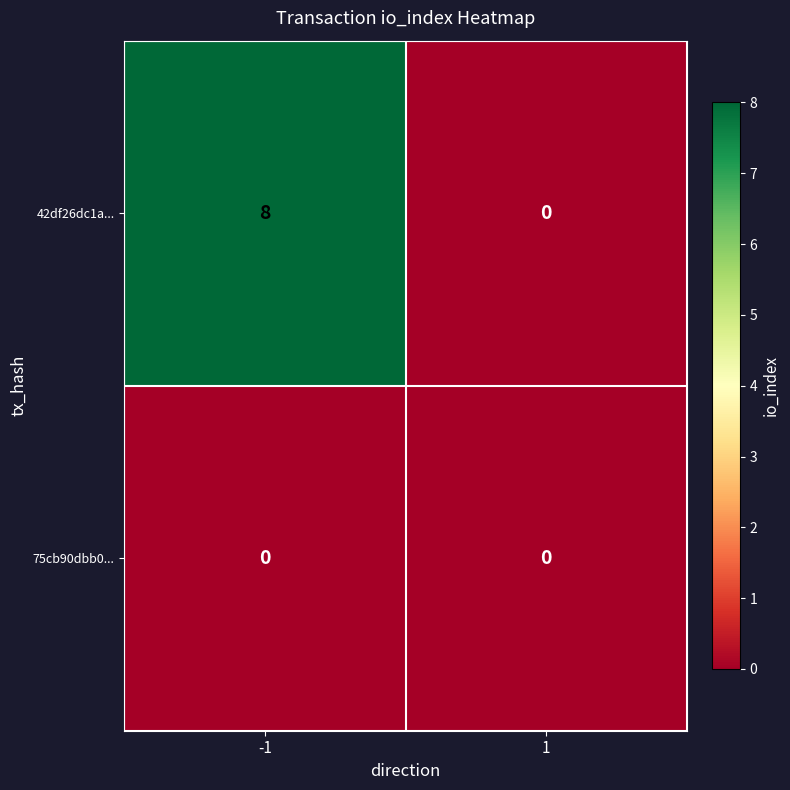

Rank the series by their maximum value, from lowest to highest.

75cb90dbb0..., 42df26dc1a...